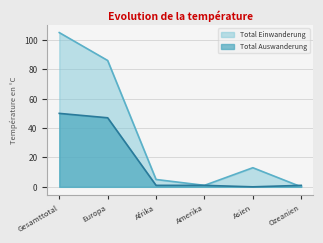

The Total Einwanderung series shows 130 at Europa. True or false?

False